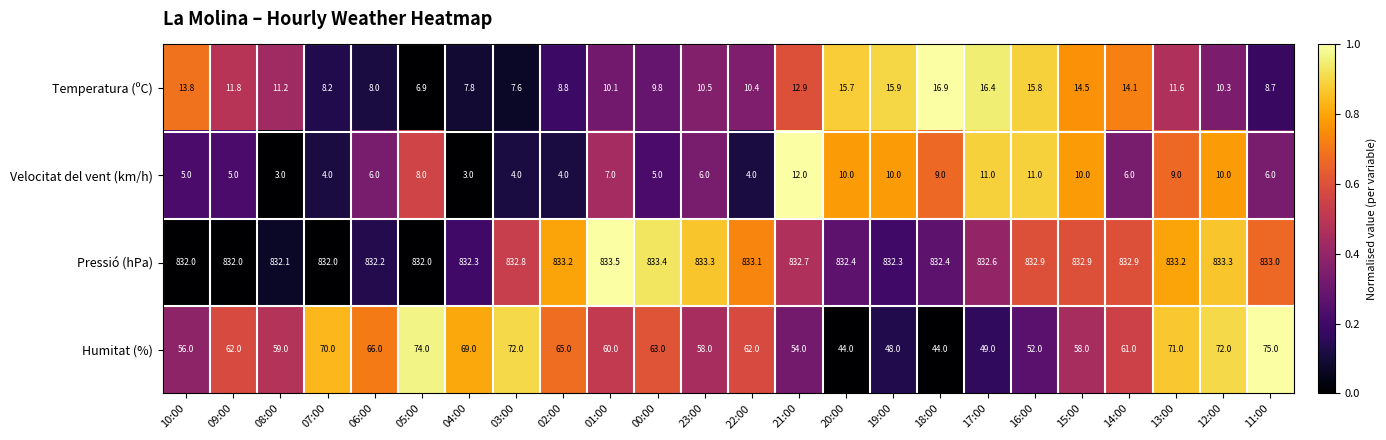

What is the maximum value for Velocitat del vent (km/h)?

12.0